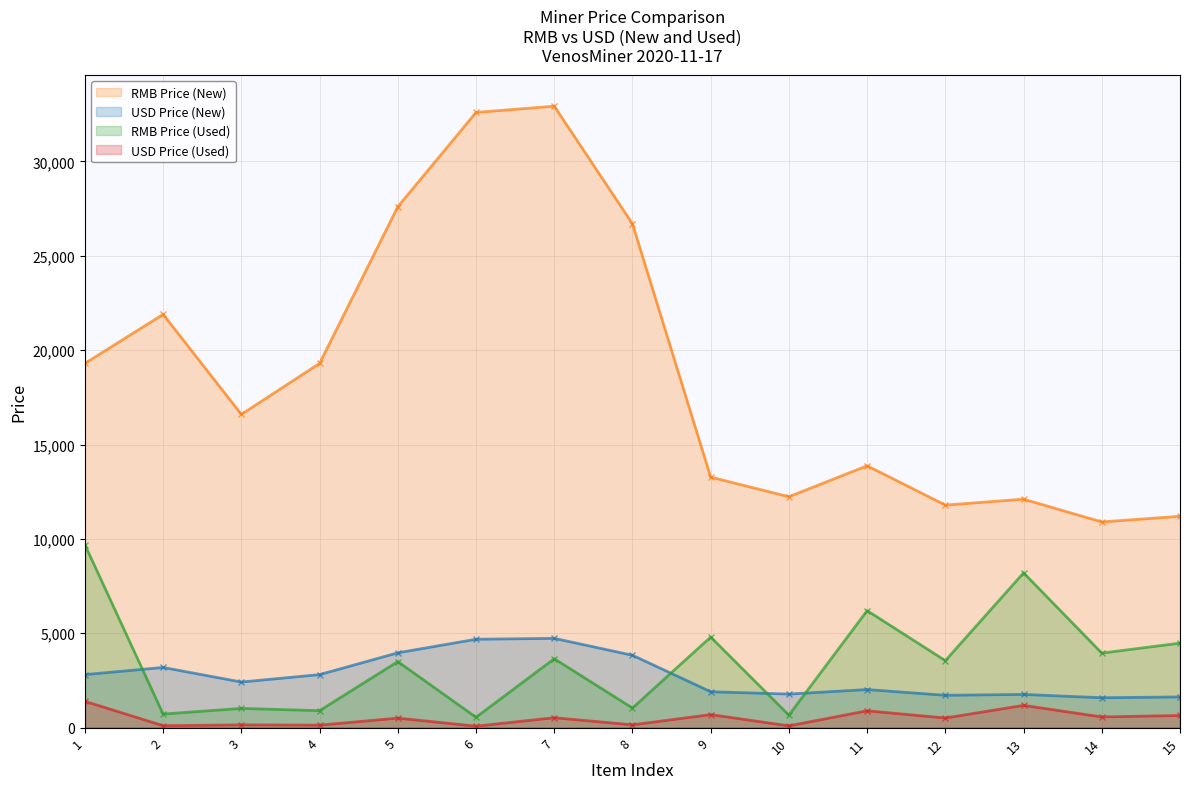

At 14, list the series in order from largest to smallest.

RMB Price (New) (line), RMB Price (Used) (line), USD Price (New) (line), USD Price (Used) (line)